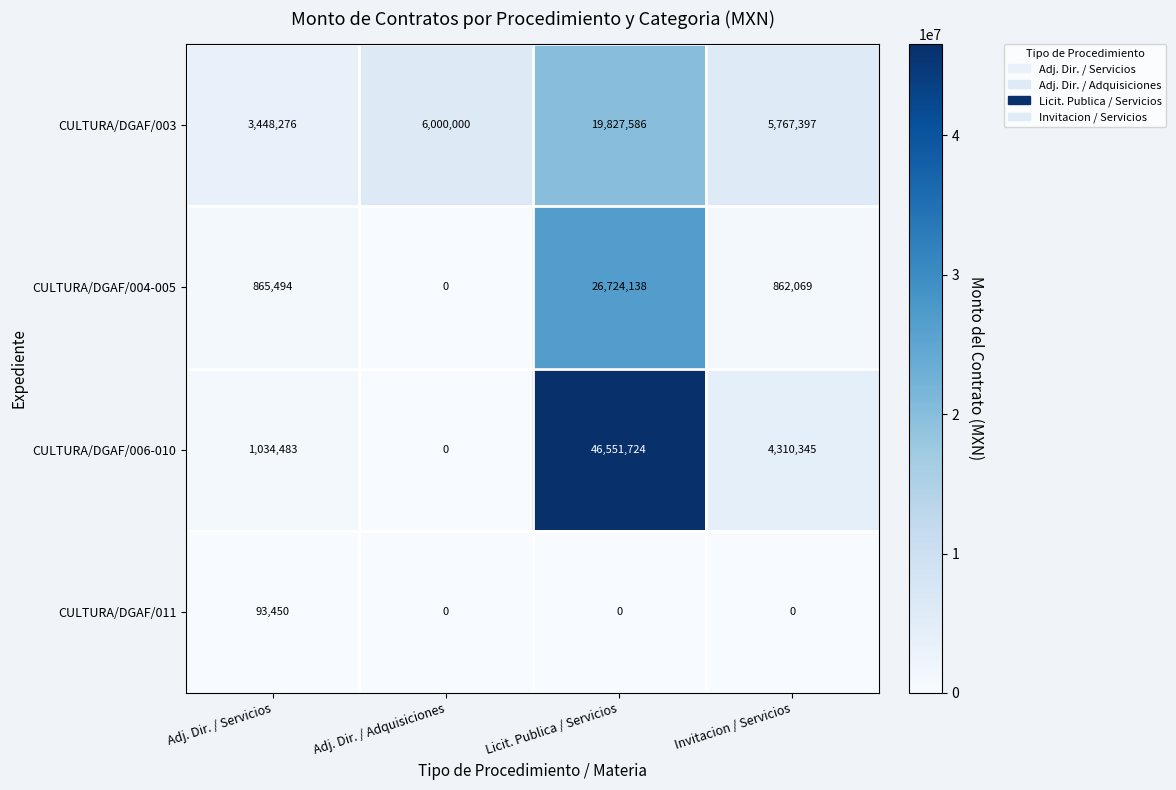

Reading left to right, extract all data points from this chart.

CULTURA/DGAF/003: 3448276	6000000	19827586	5767397
CULTURA/DGAF/004-005: 865494	0	26724138	862069
CULTURA/DGAF/006-010: 1034483	0	46551724	4310345
CULTURA/DGAF/011: 93450	0	0	0